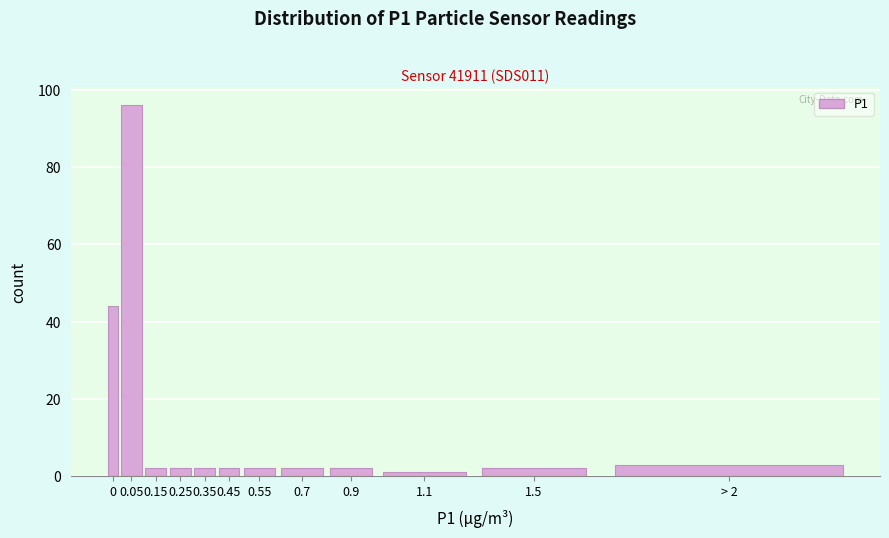

Reading left to right, transcribe all the data shown in this chart.

44	96	2	2	2	2	2	2	2	1	2	3